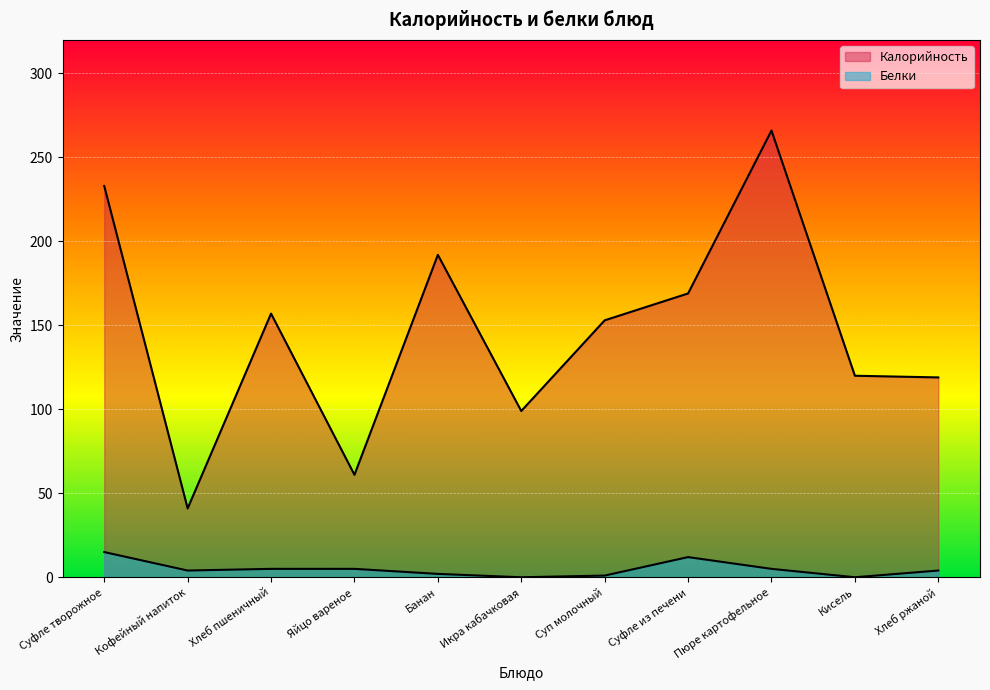

True or false: Белки has a value of 0 at Икра кабачковая.

True